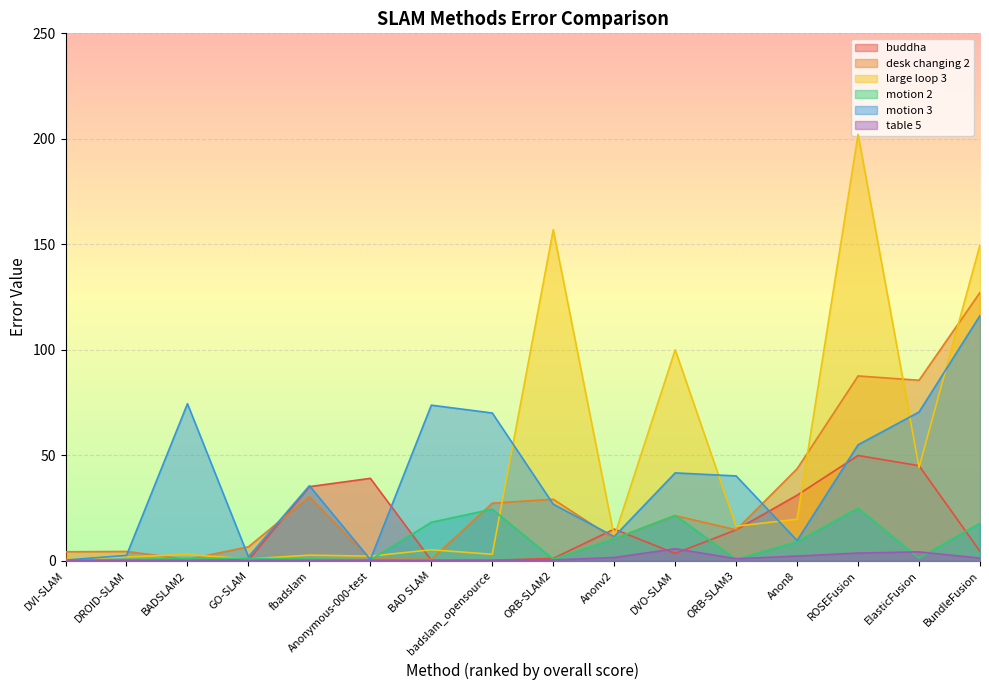

Reading left to right, list all the values displayed in this chart.

buddha: 0.1	0.3	0.1	0.4	35.1	39.1	0.3	0.2	1.1	15.0	3.5	14.7	31.1	49.9	45.1	4.5
desk changing 2: 4.3	4.4	0.7	6.6	30.4	0.8	0.7	27.3	29.2	10.4	21.4	14.7	43.6	87.6	85.6	127.2
large loop 3: 0.6	1.9	3.0	0.9	2.7	2.2	5.2	3.1	156.9	11.4	100.0	16.4	19.7	202.1	44.3	149.7
motion 2: 0.2	0.6	1.2	1.1	0.9	0.4	18.3	24.5	0.8	10.5	21.5	0.7	9.1	25.0	1.3	17.9
motion 3: 0.3	2.6	74.5	1.9	35.6	0.6	73.8	70.0	26.8	11.5	41.7	40.2	9.6	55.0	70.5	116.2
table 5: 0.1	0.2	0.2	0.3	0.2	0.3	0.1	0.1	0.4	1.6	5.7	1.0	2.2	3.7	4.2	1.3